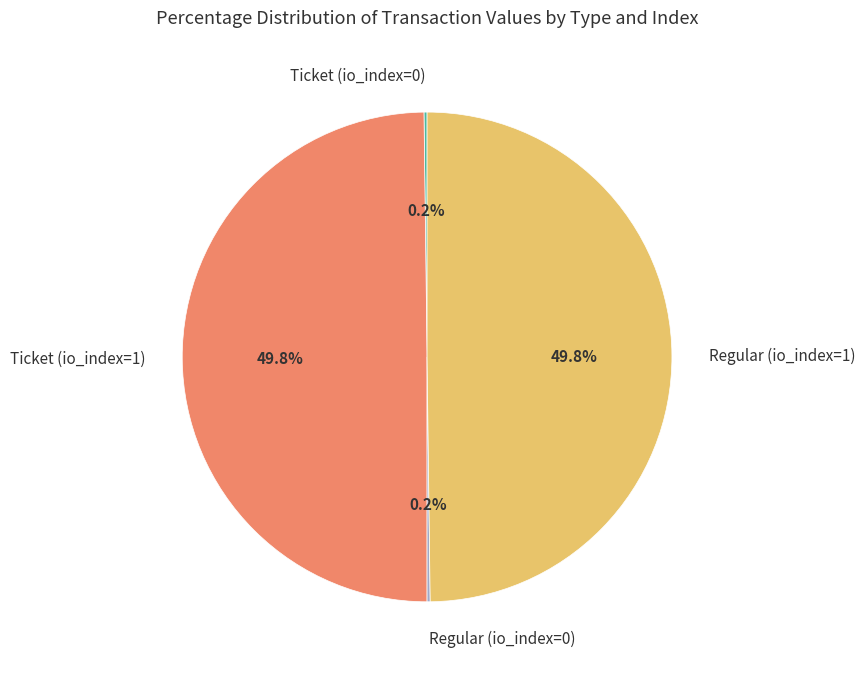

How much of the chart is everything except Regular (io_index=1)?

50.2%